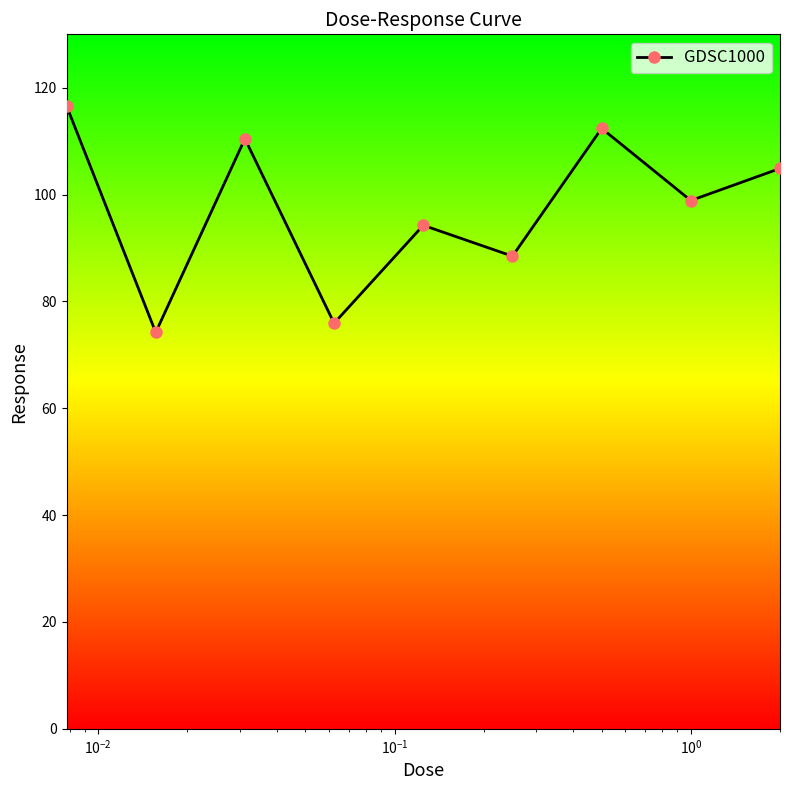

True or false: the data has more than 2 interior local peaks.

True